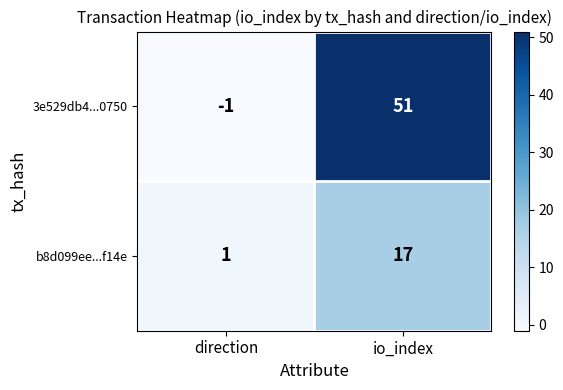

Which series has the largest total across all categories?

3e529db4...0750